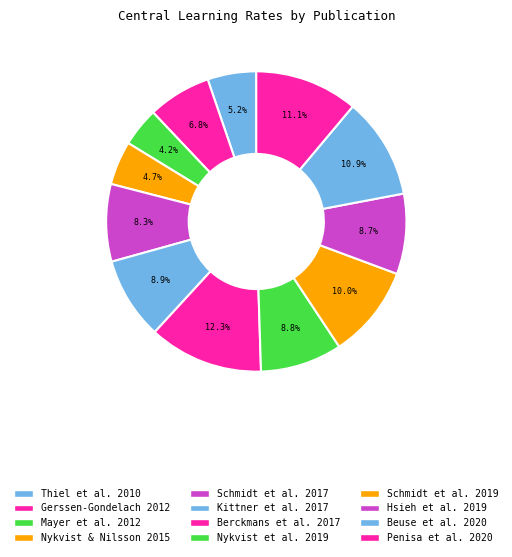

Rank the categories by value from lowest to highest.

Mayer et al. 2012, Nykvist & Nilsson 2015, Thiel et al. 2010, Gerssen-Gondelach 2012, Schmidt et al. 2017, Hsieh et al. 2019, Nykvist et al. 2019, Kittner et al. 2017, Schmidt et al. 2019, Beuse et al. 2020, Penisa et al. 2020, Berckmans et al. 2017